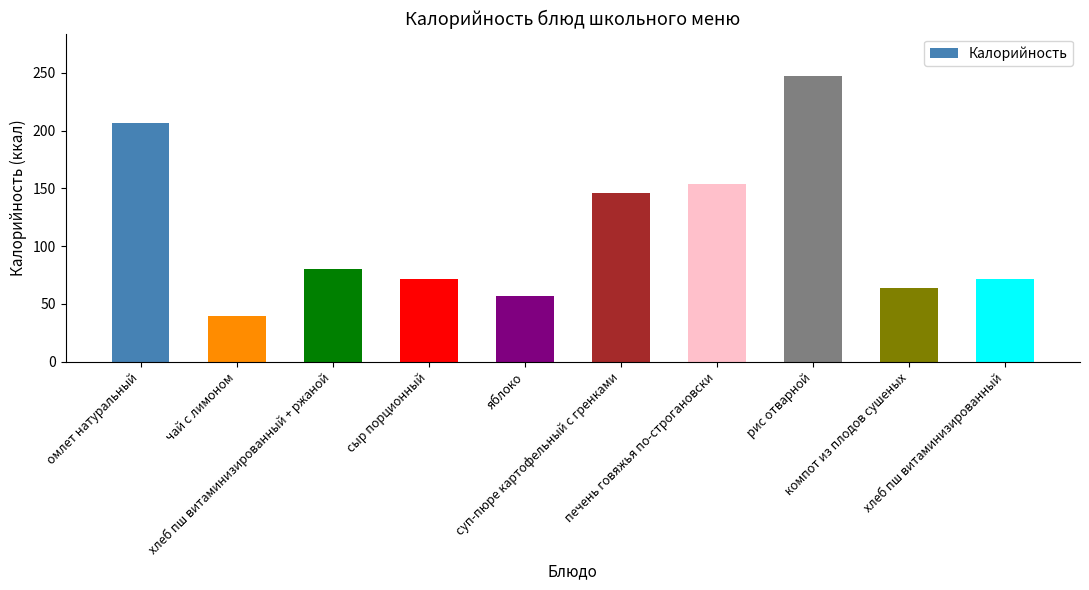

What is the maximum value shown in the chart?

247